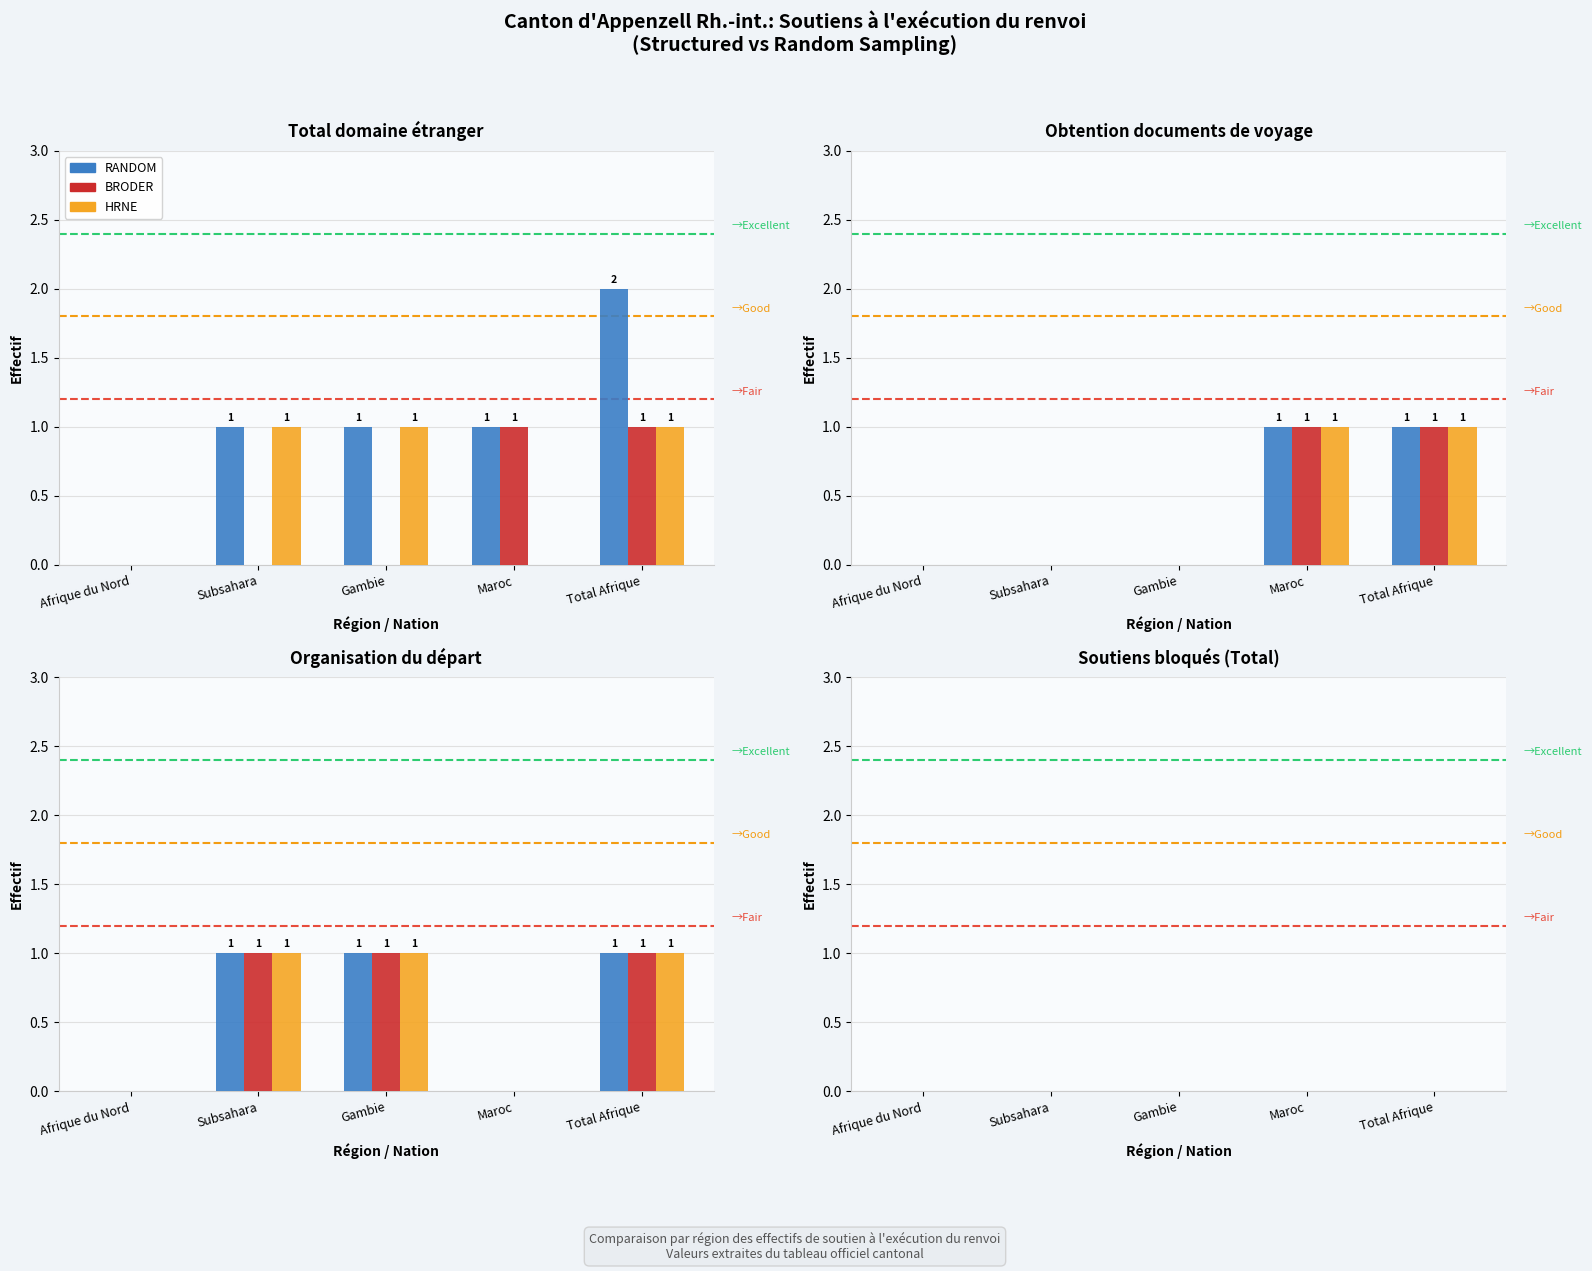

True or false: Obtention documents de voyage (avec) has a value of 0 at Subsahara.

False